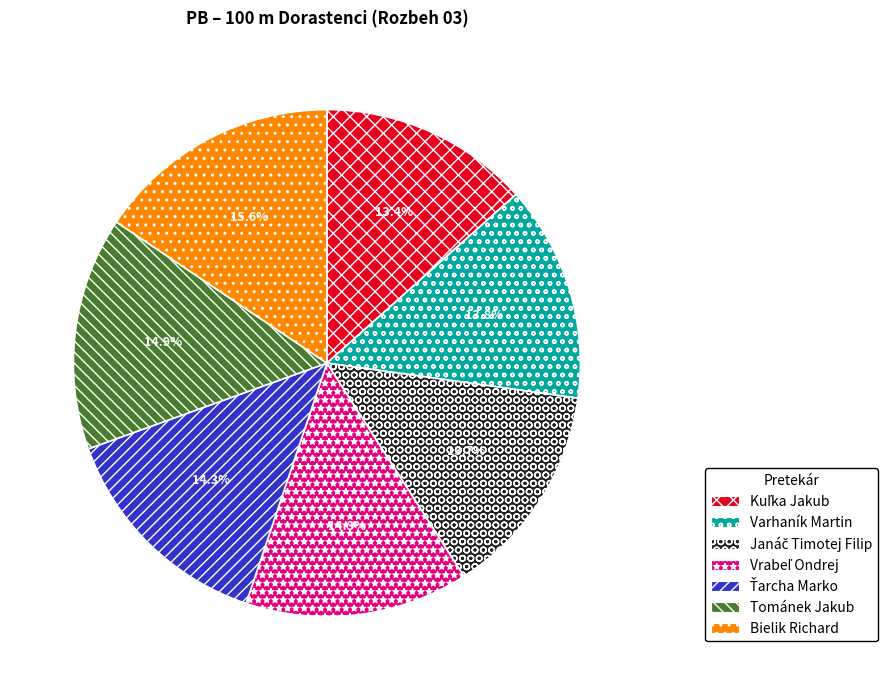

Is there any slice that represents more than half of the pie?

No